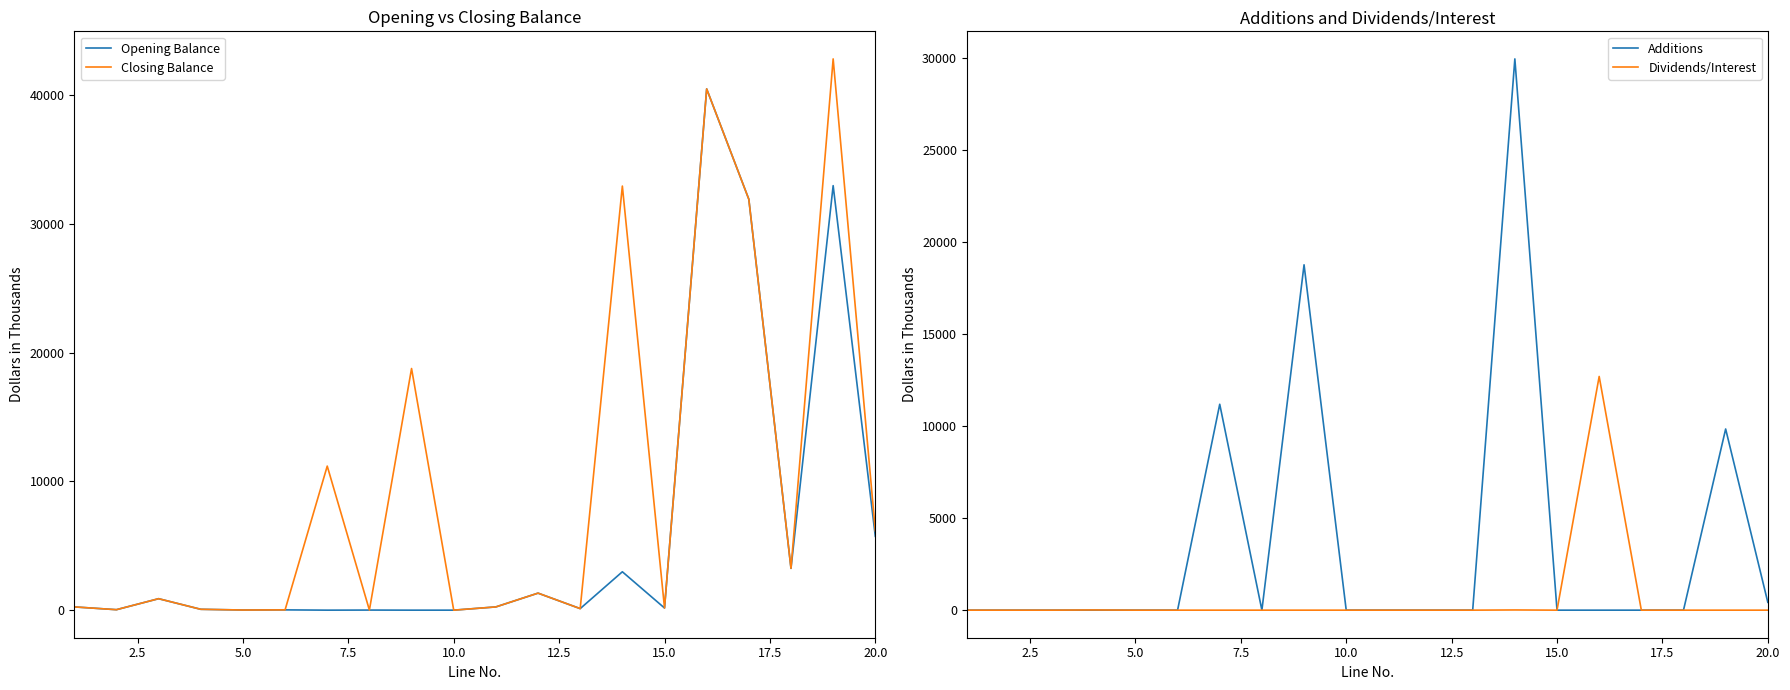

Does the chart display data point markers on the line(s)?

No